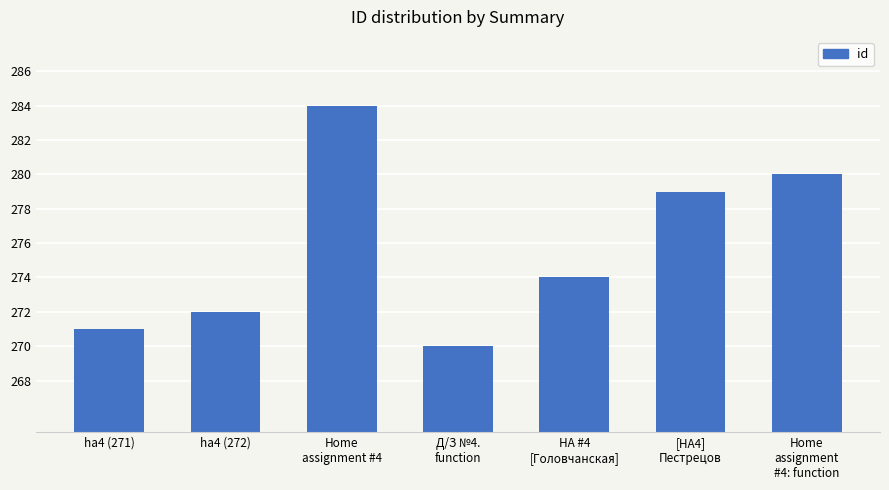

What is the greatest value displayed?

284